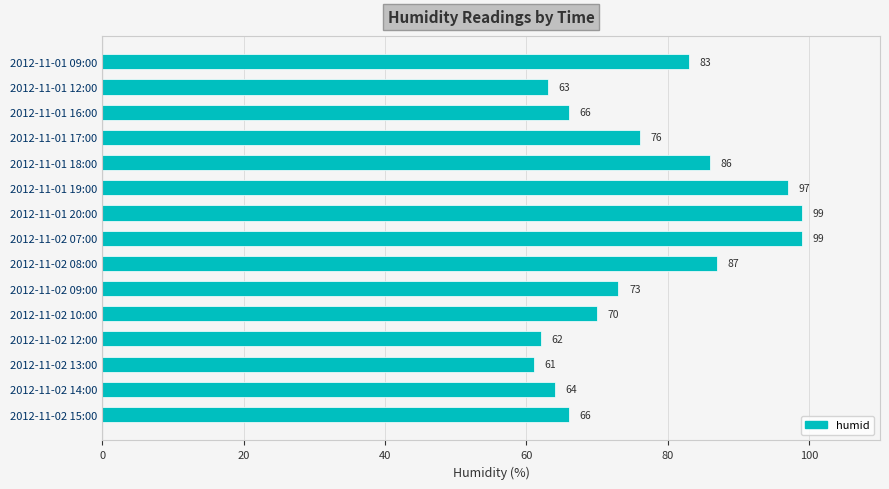

What is the difference between the second highest and minimum values?

38